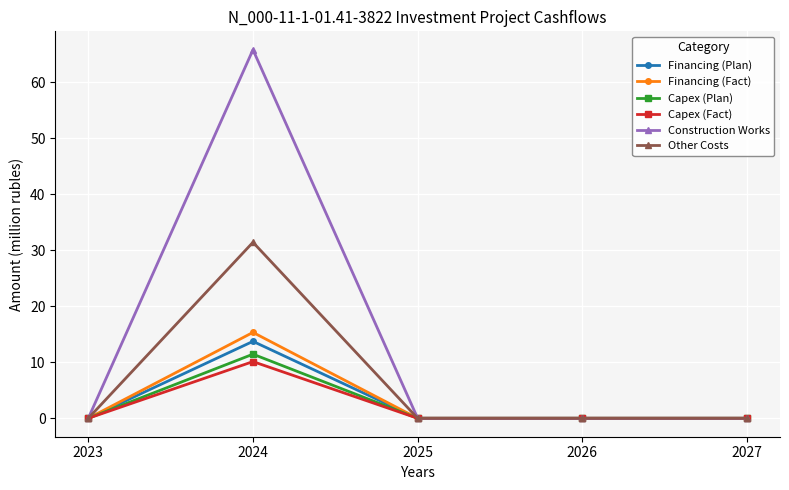

True or false: Financing (Fact) has a value of 7.5 at 2026.

False